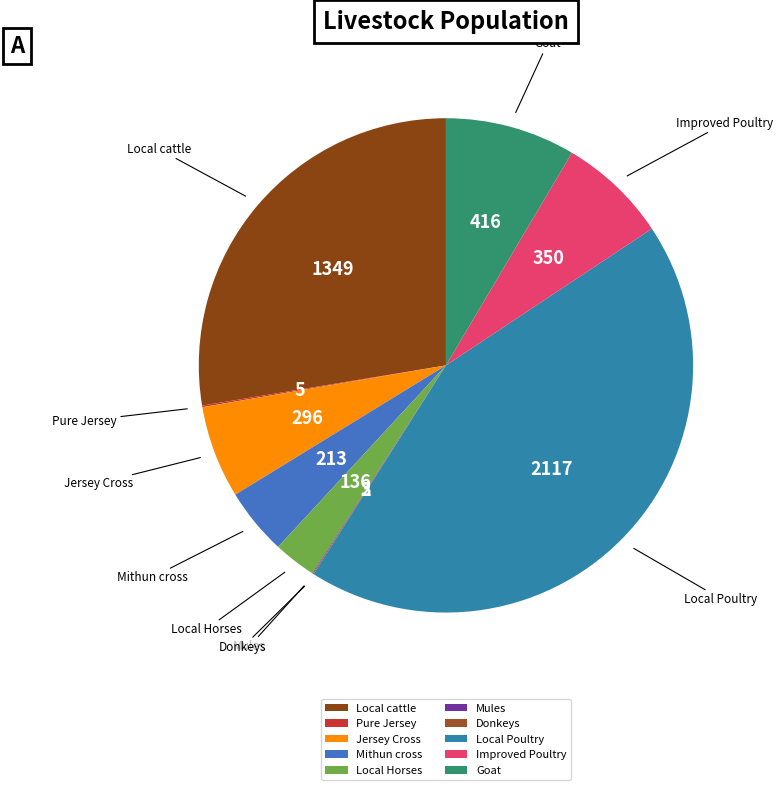

True or false: Local cattle accounts for 28% of the total.

True